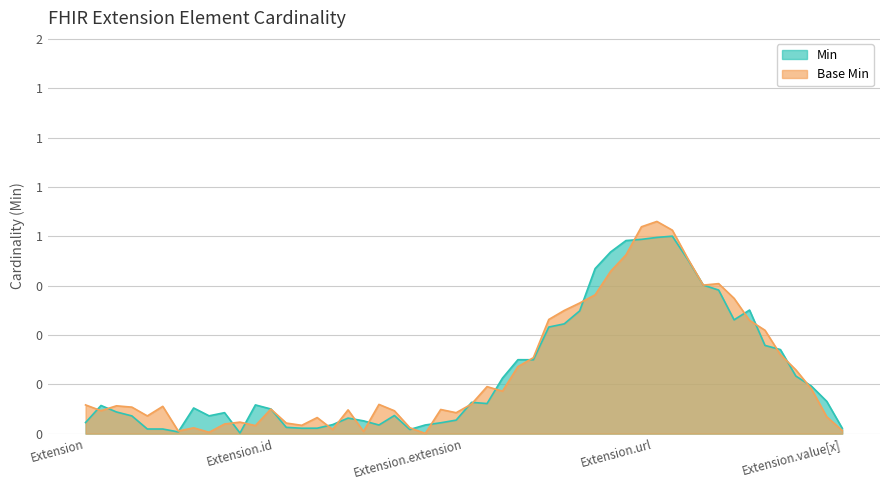

Does the chart have visible grid lines?

Yes